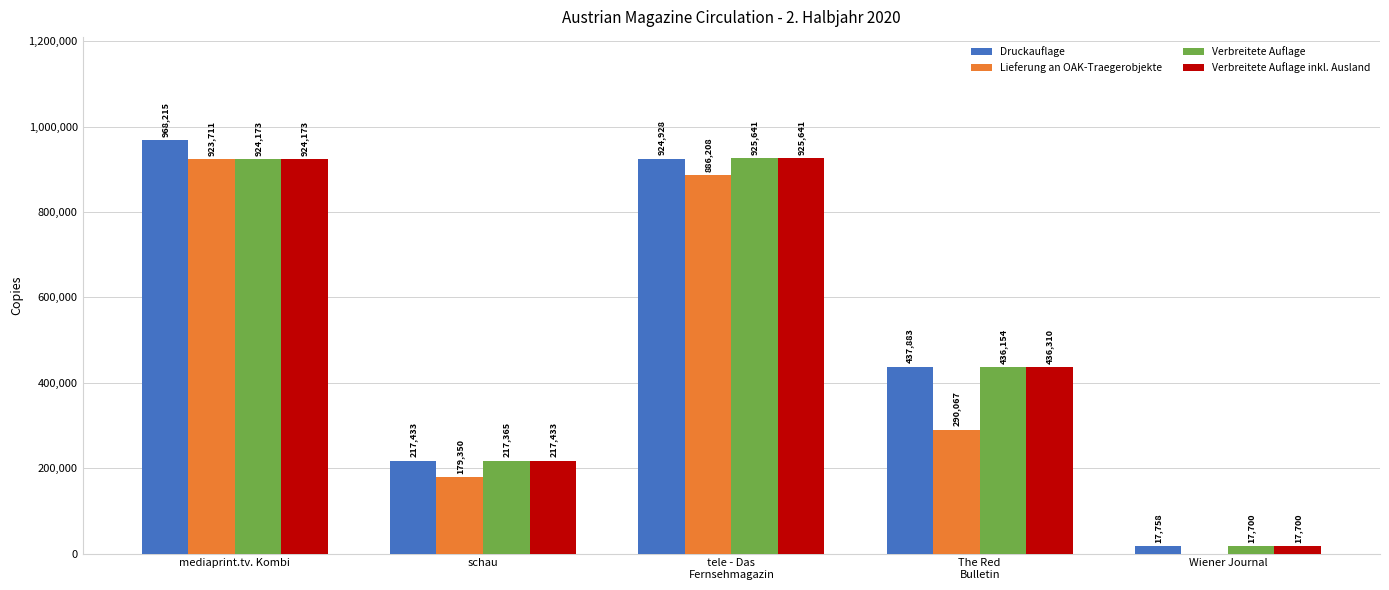

What is the maximum value for Druckauflage?

968215